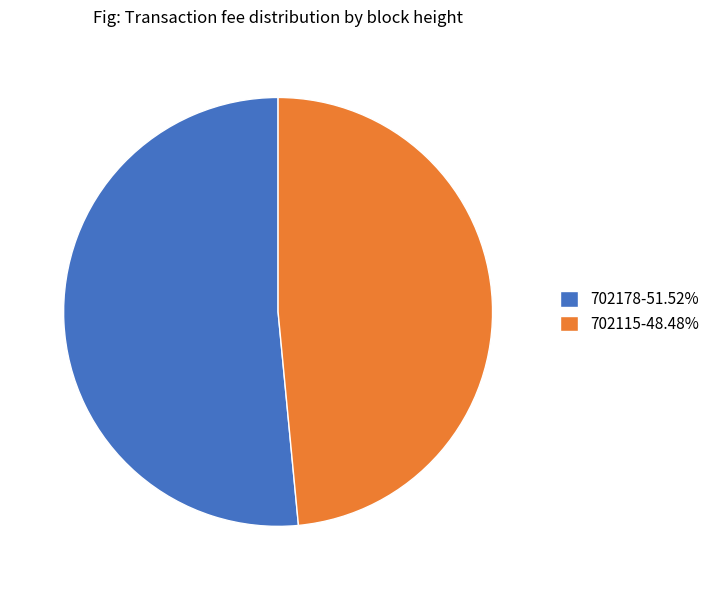

Which slice represents more than half of the pie?

702178